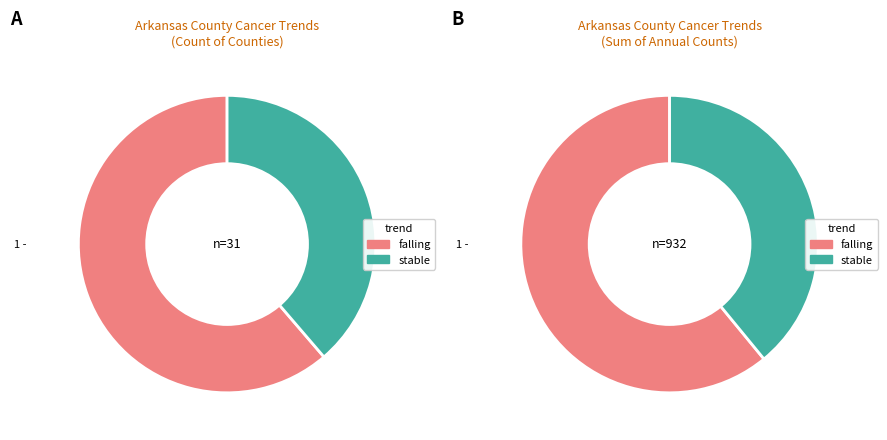

Between stable and falling, which is larger?

falling